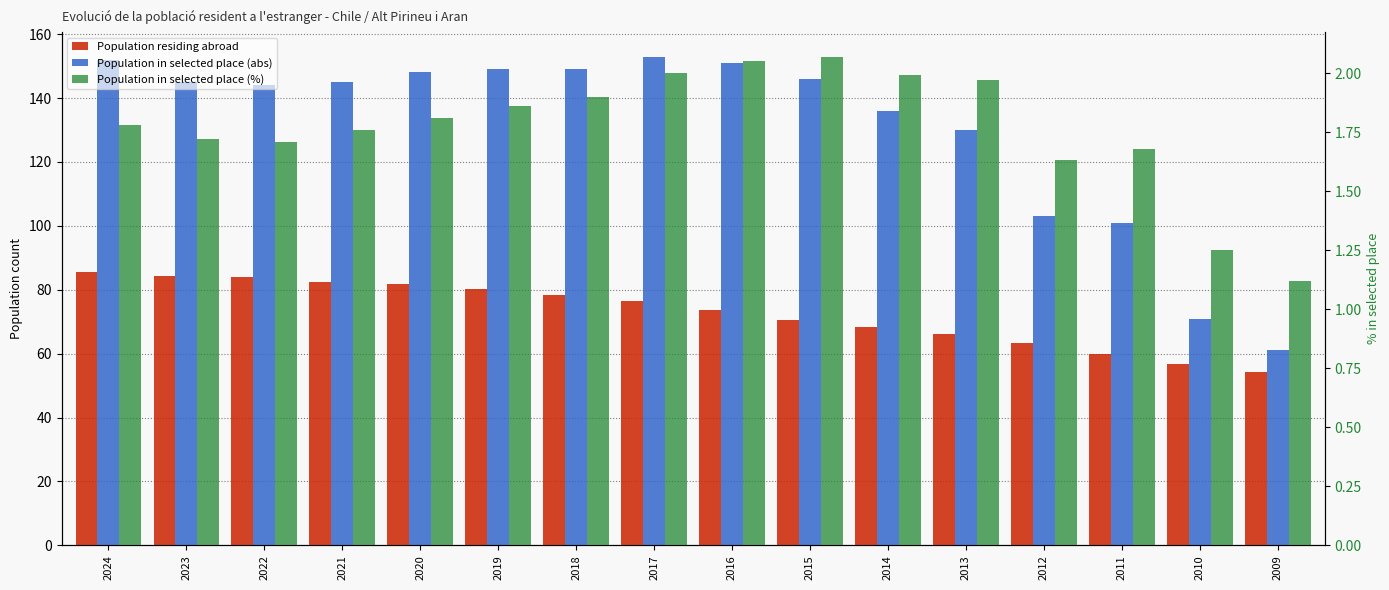

How many series are shown in this chart?

3